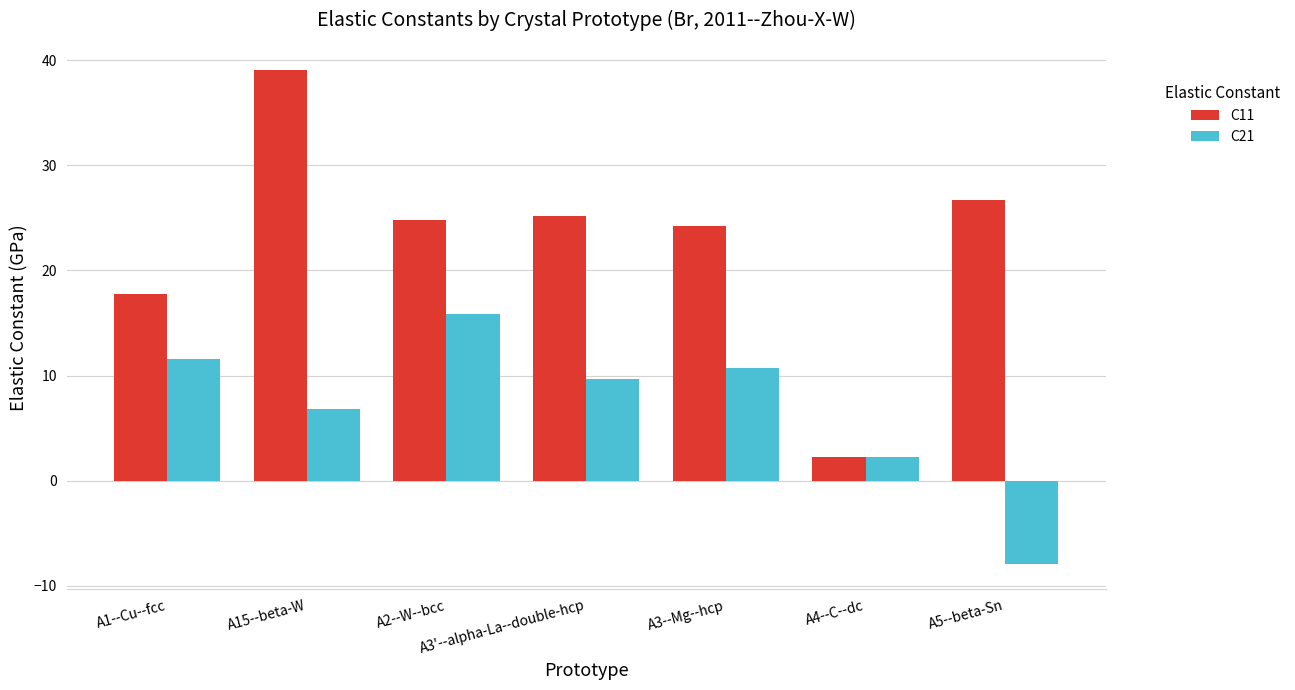

What is the spread (max minus min) of values at A3'--alpha-La--double-hcp?

15.5